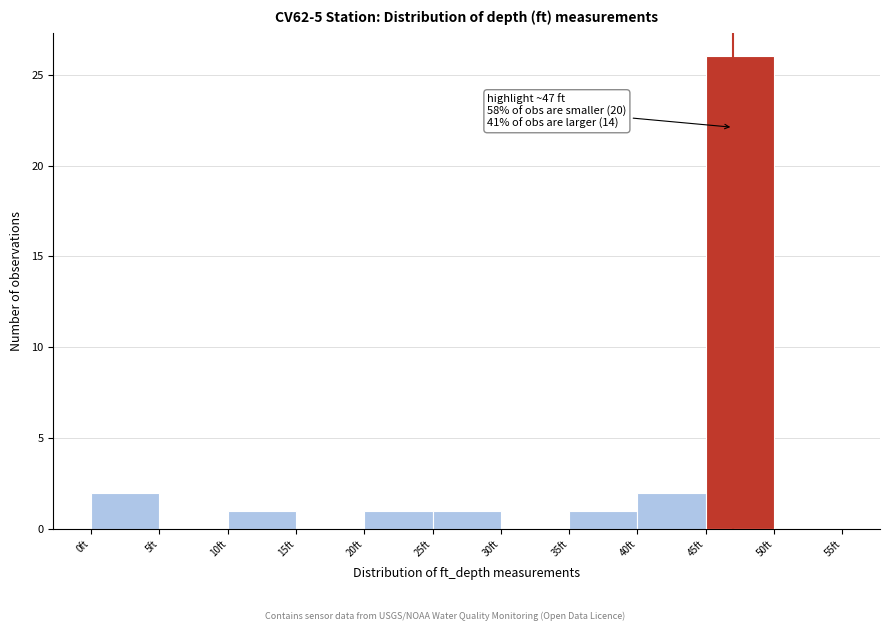

Which range on the x-axis has the tallest bar?

45 to 50